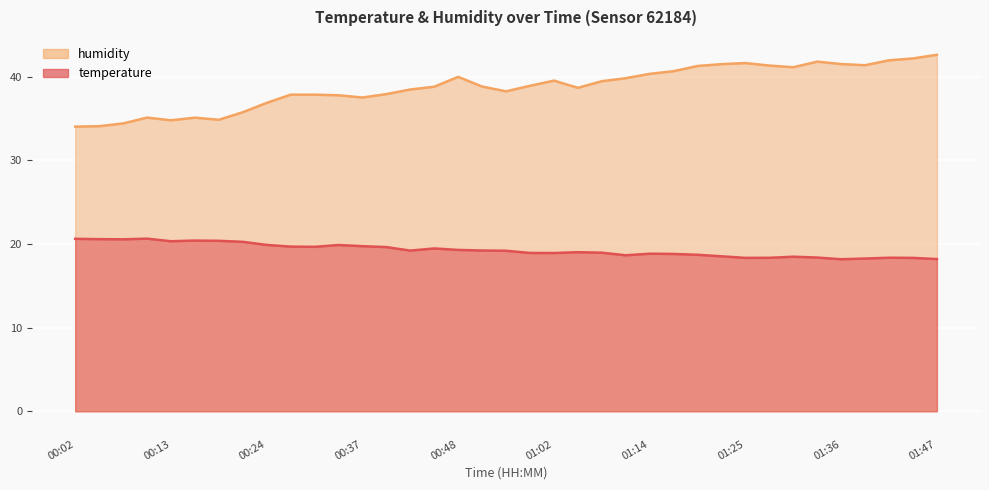

Rank the series by their maximum value, from highest to lowest.

humidity, temperature